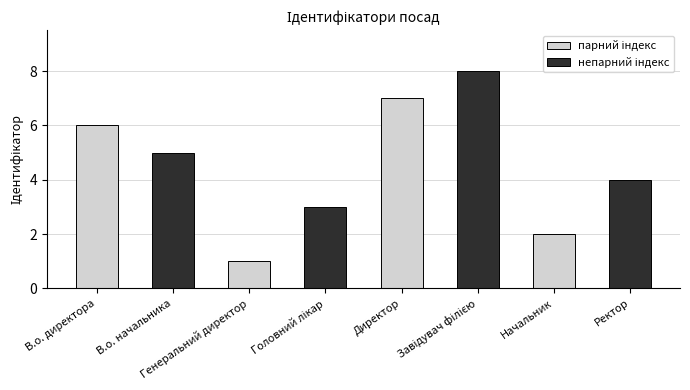

The value at Ректор is 4. True or false?

True